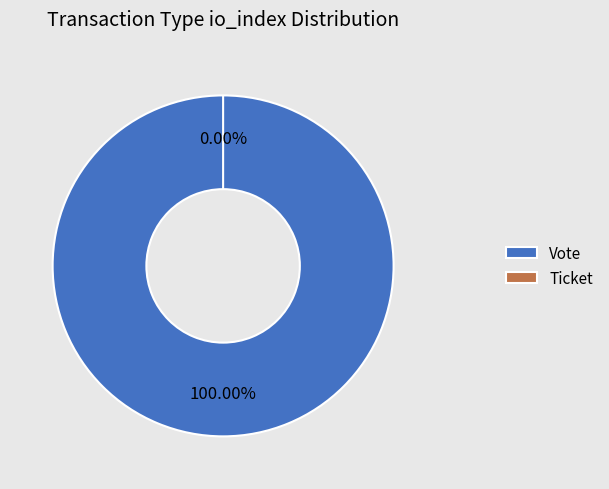

Count the number of slices in the pie.

2